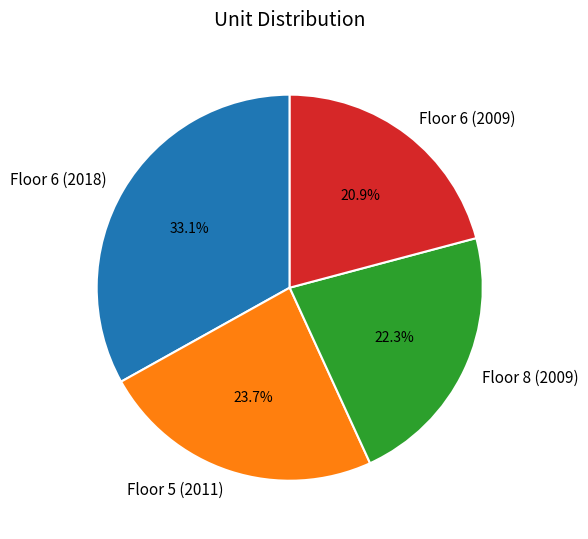

Does any single category account for the majority?

No